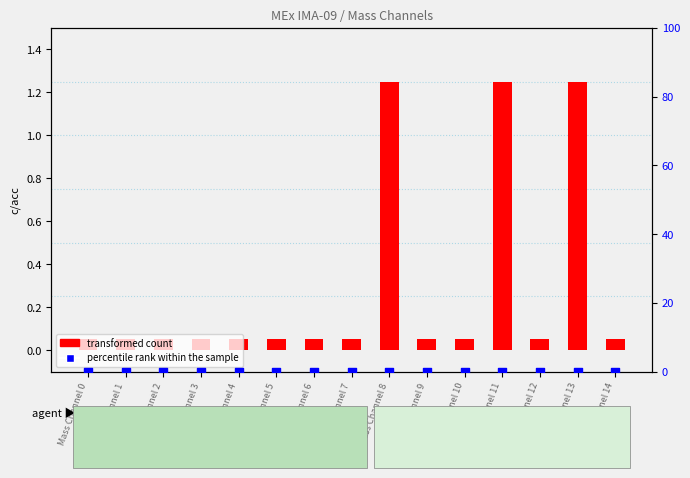

Which series reaches the minimum Y coordinate?

percentile rank within the sample